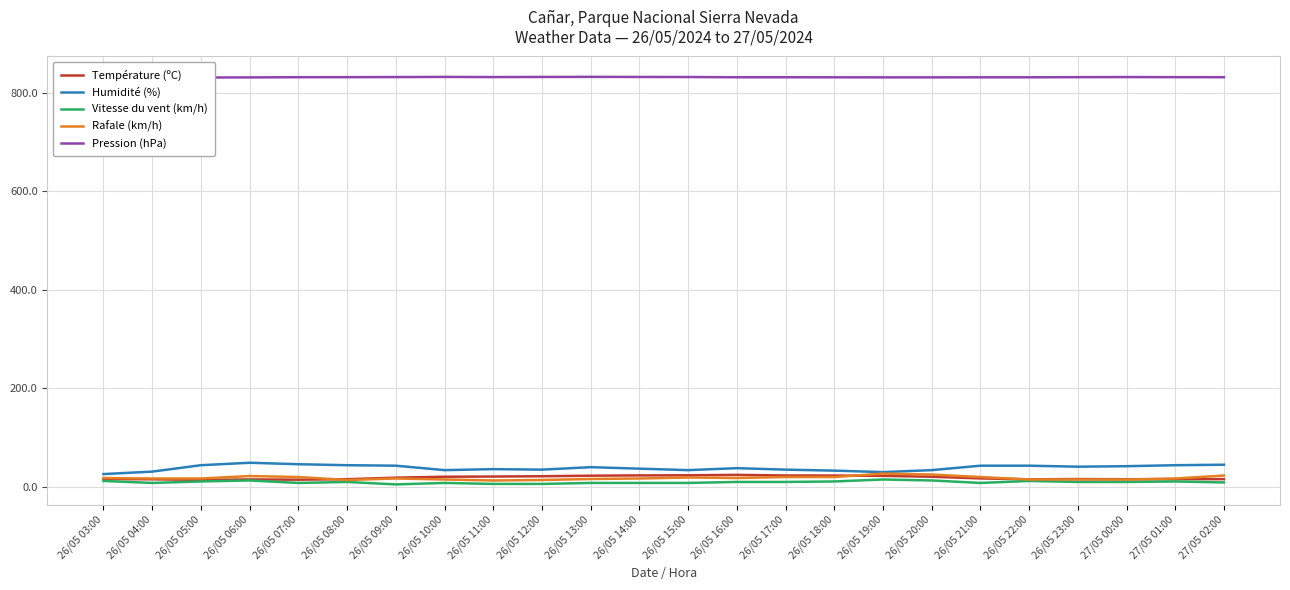

Which series ends up on top after the final intersection of Rafale (km/h) and Température (ºC)?

Rafale (km/h)